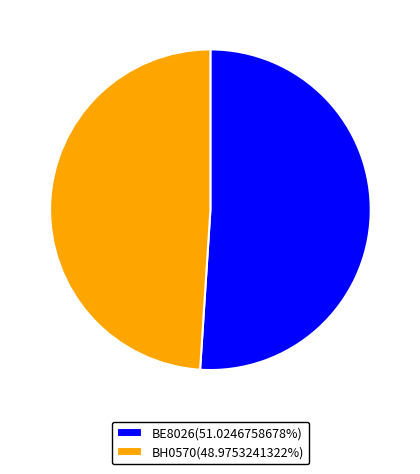

Is there any slice that represents more than half of the pie?

Yes